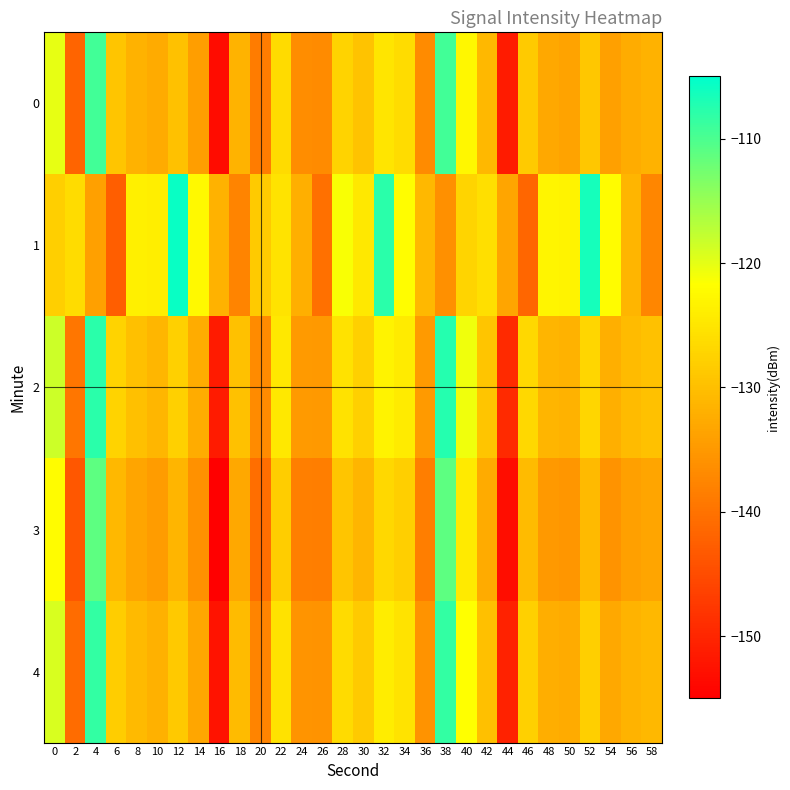

Which series has the largest total across all categories?

1